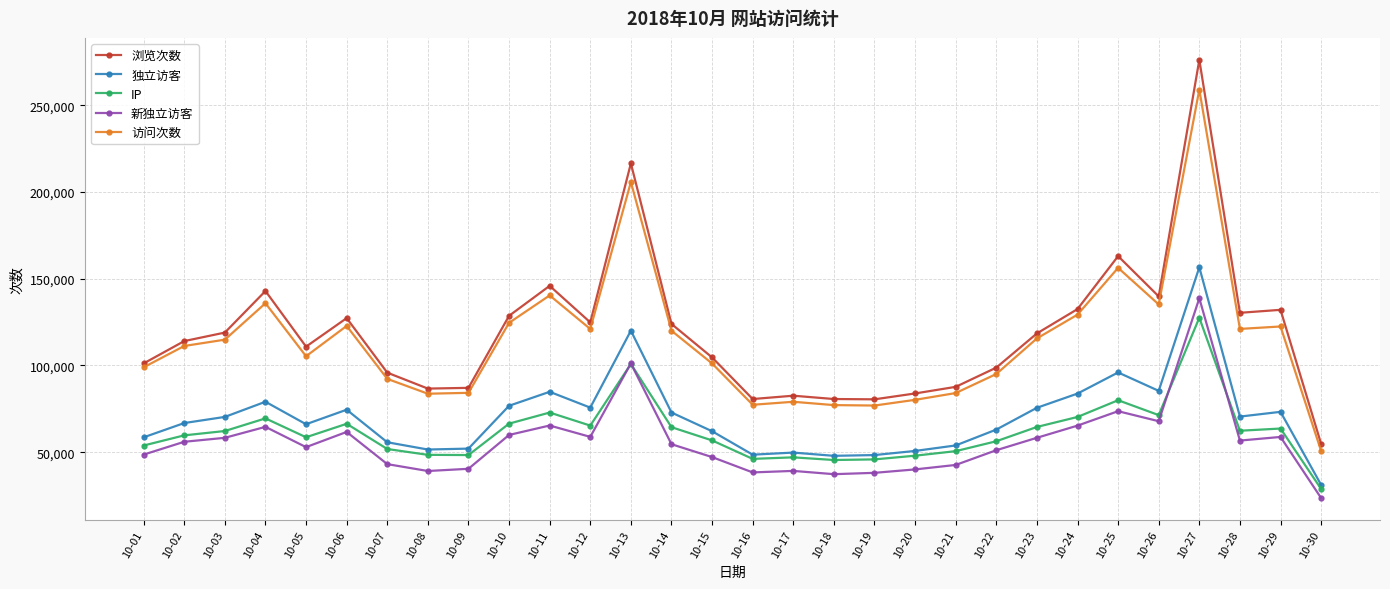

Is the value of 访问次数 at 10-05 greater than the value of 独立访客 at 10-29?

Yes